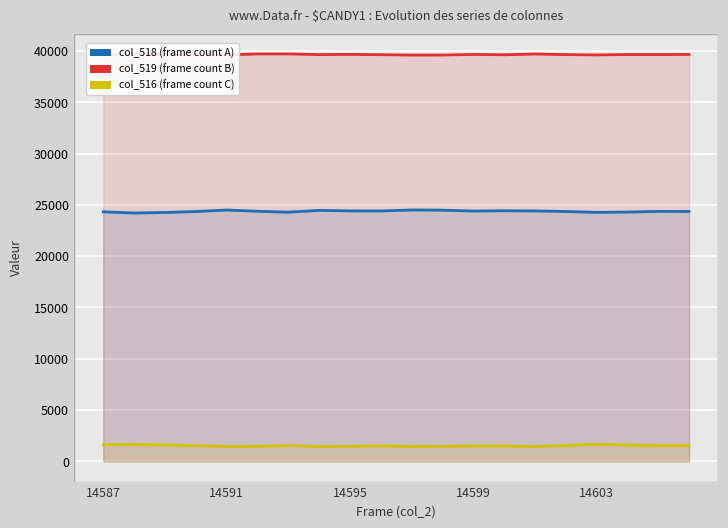

How many data points in col_519 (secondary series) are less than 39655?

10